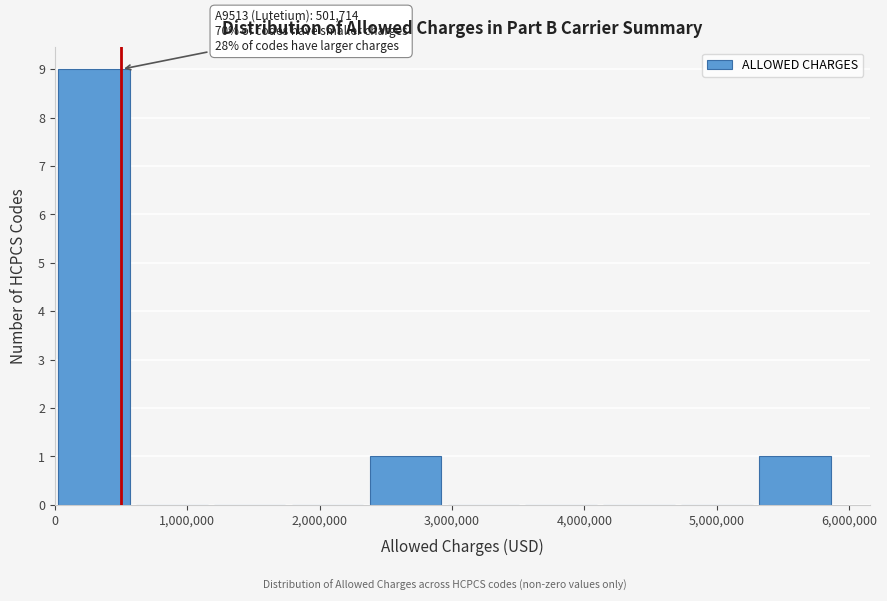

Which range on the x-axis has the tallest bar?

0 to 600000